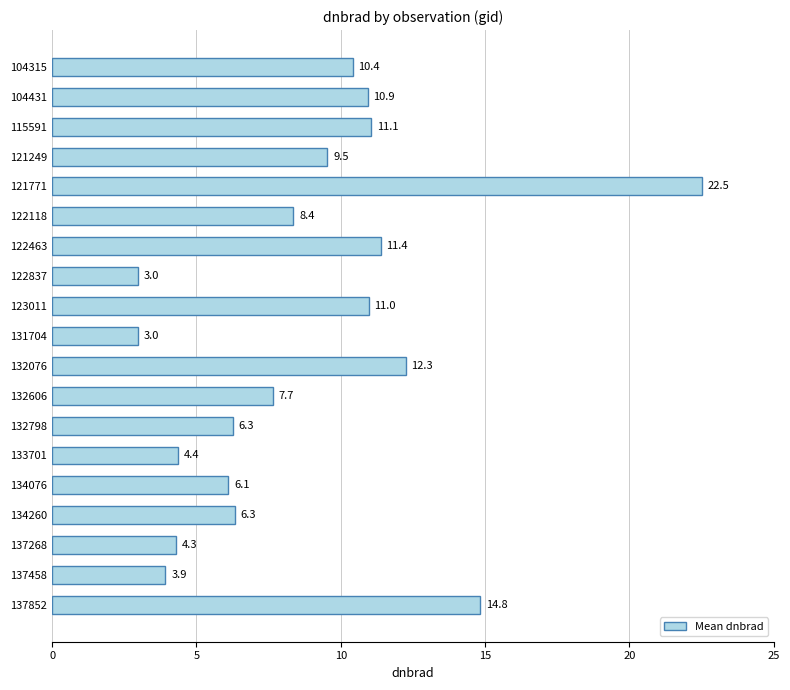

Reading top to bottom, extract all data points from this chart.

104315=10.4	104431=10.9	115591=11.1	121249=9.5	121771=22.5	122118=8.4	122463=11.4	122837=3.0	123011=11.0	131704=3.0	132076=12.3	132606=7.7	132798=6.3	133701=4.4	134076=6.1	134260=6.3	137268=4.3	137458=3.9	137852=14.8